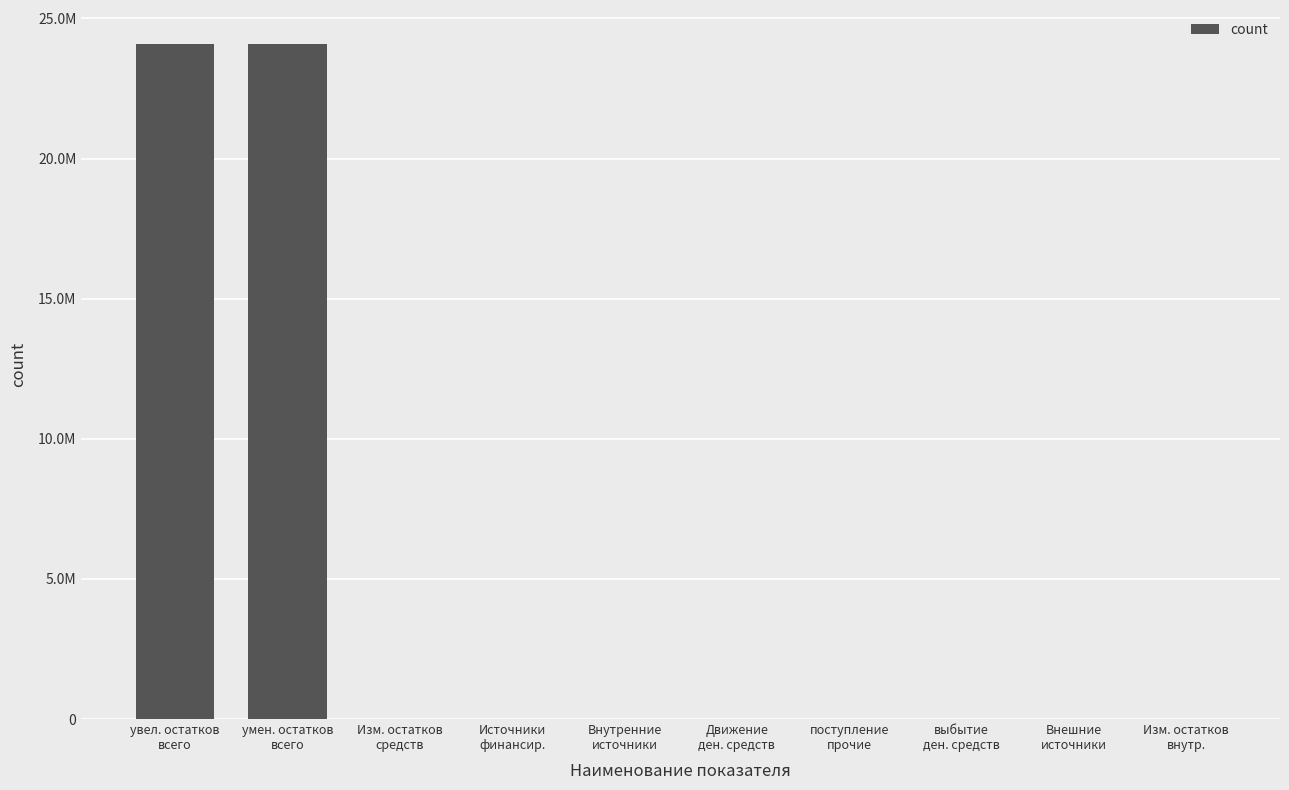

What is the label of the 7th bar from the left?

поступление
прочие